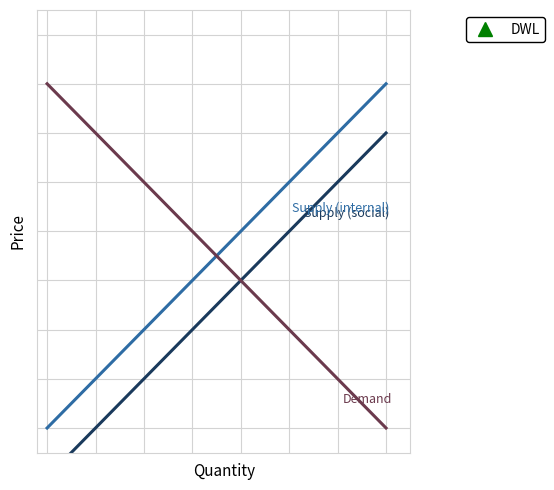

Reading right to left, list all the values displayed in this chart.

Supply (social): 8	7	6	5	4	3	2	1
Supply (internal): 9	8	7	6	5	4	3	2
Demand: 2	3	4	5	6	7	8	9